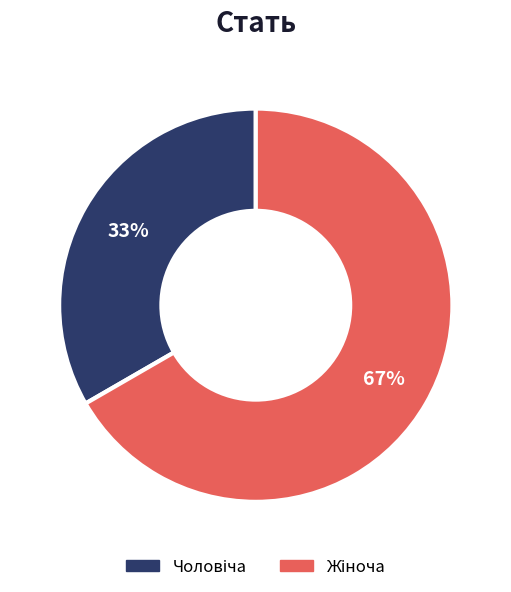

To the nearest percent, what is the average slice percentage?

50%